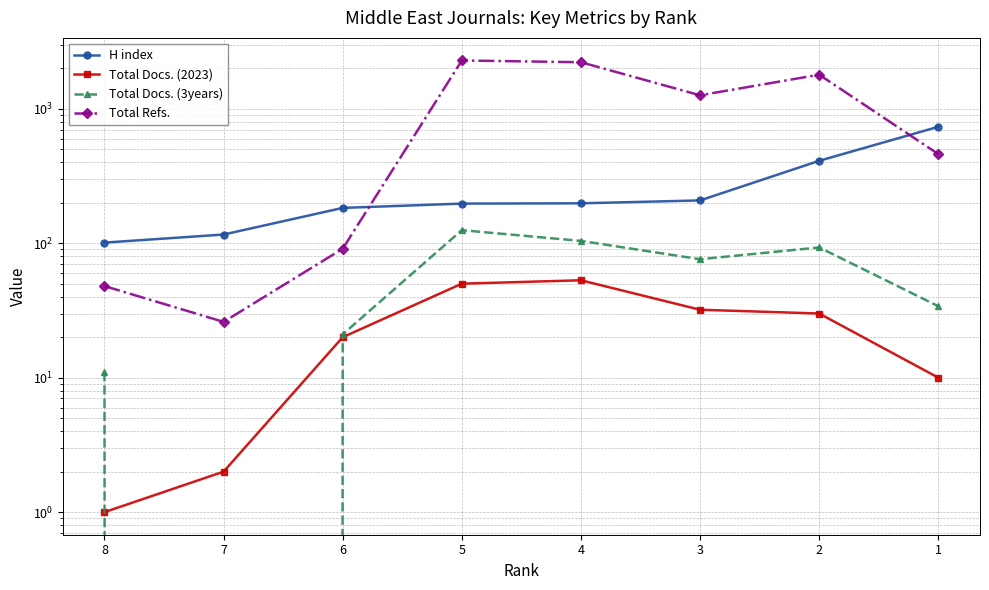

How many interior local peaks does the Total Refs. series have?

2